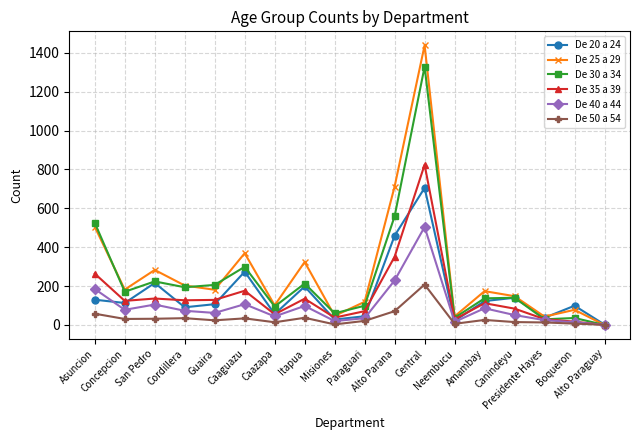

True or false: De 30 a 34 has more than 2 points higher than both neighbors.

True